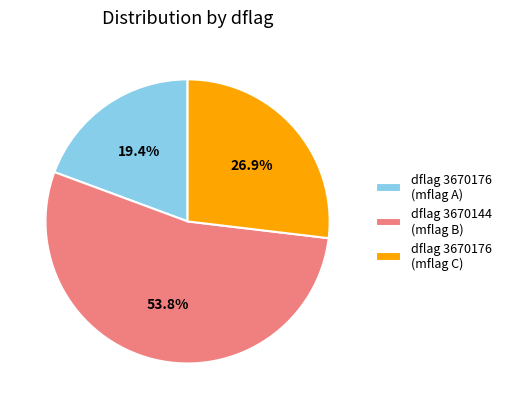

Combined, do dflag 3670176 (mflag A) and dflag 3670144 (mflag B) account for over 50%?

Yes